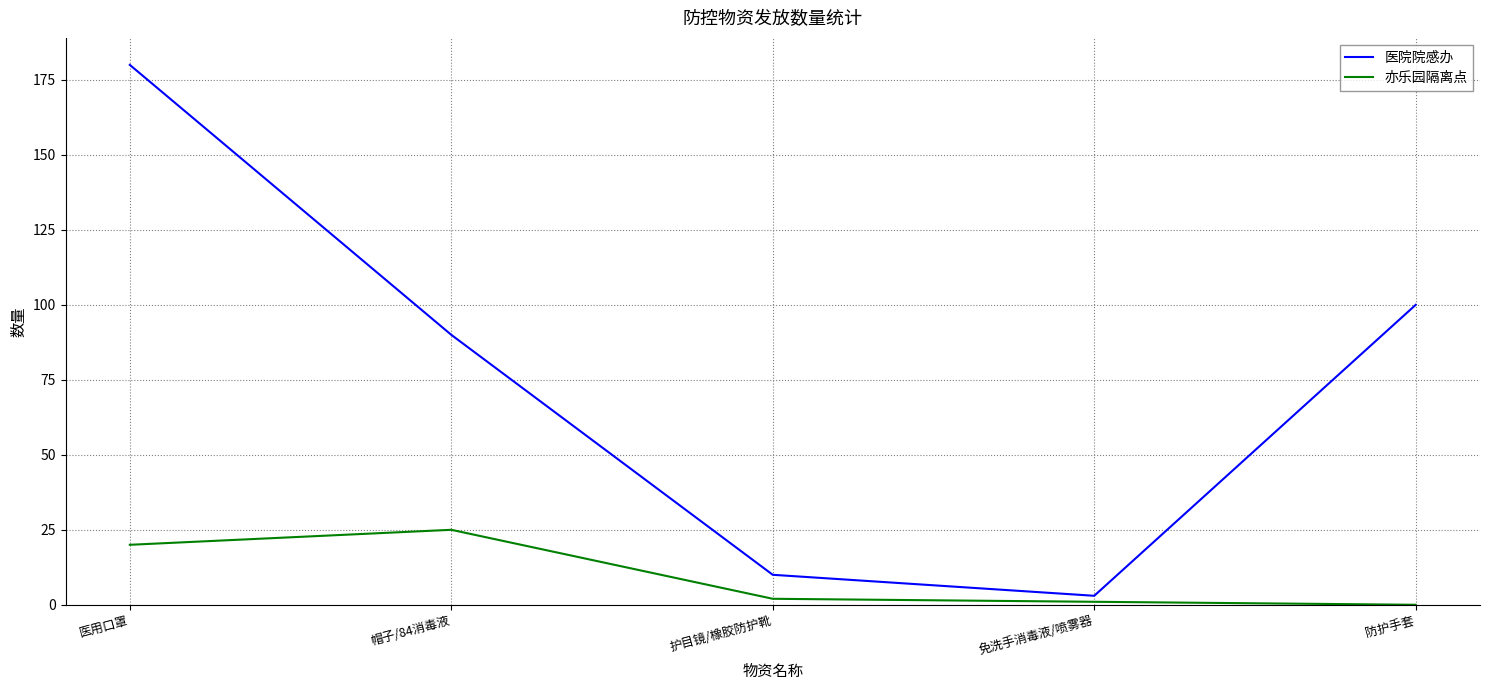

What is the difference between the highest and lowest values at 防护手套?

100